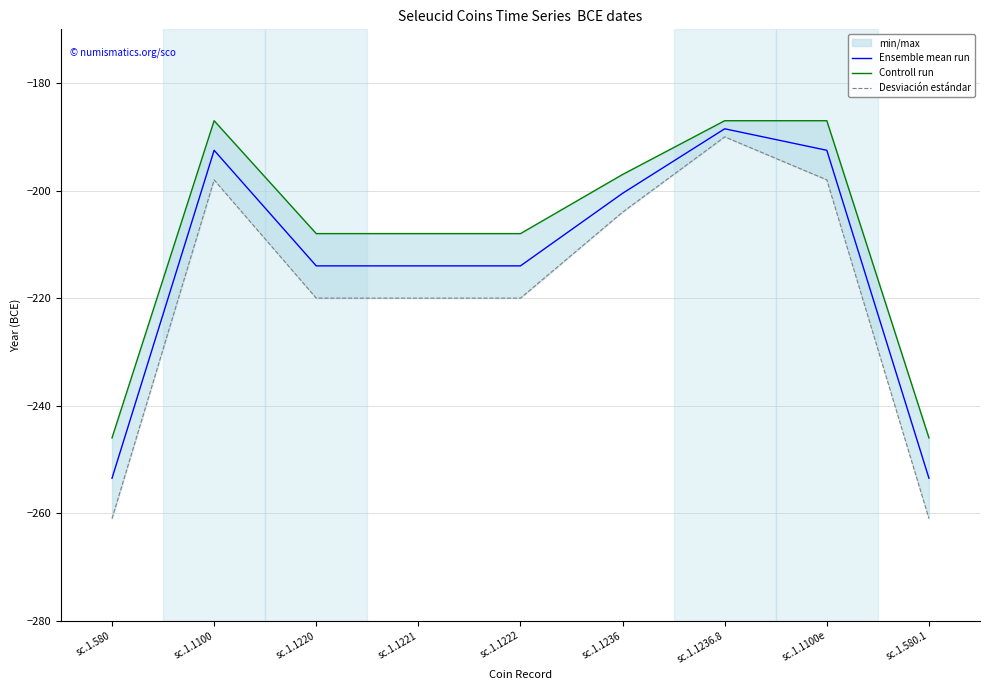

True or false: Desviación estándar has more than 0 interior local peaks.

True